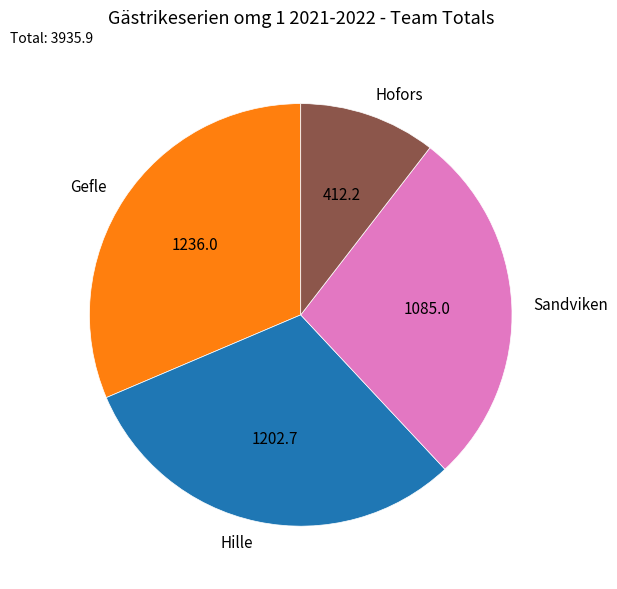

Approximately how many times larger is the value at Hofors compared to Hille?

0.3